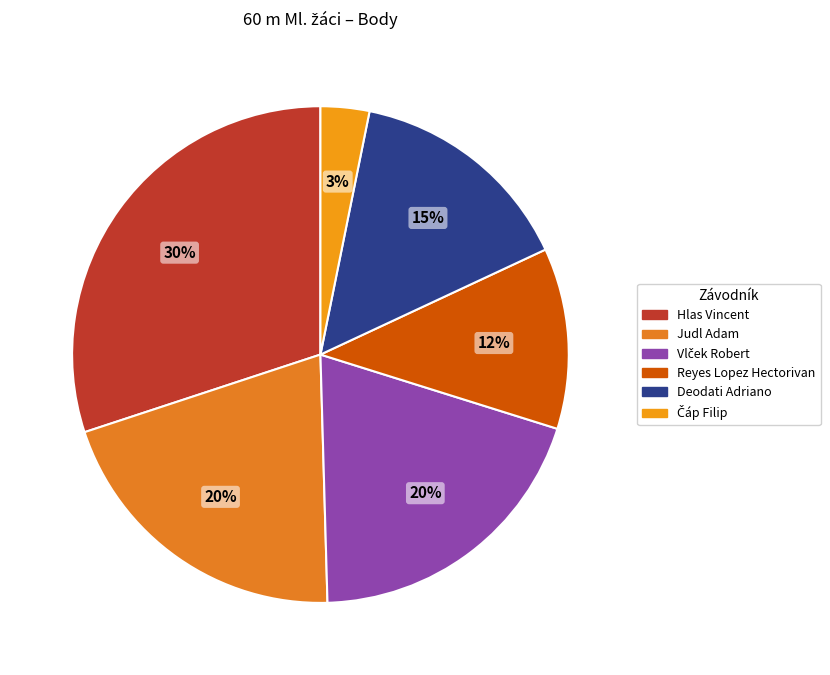

How many segments does this pie chart have?

6